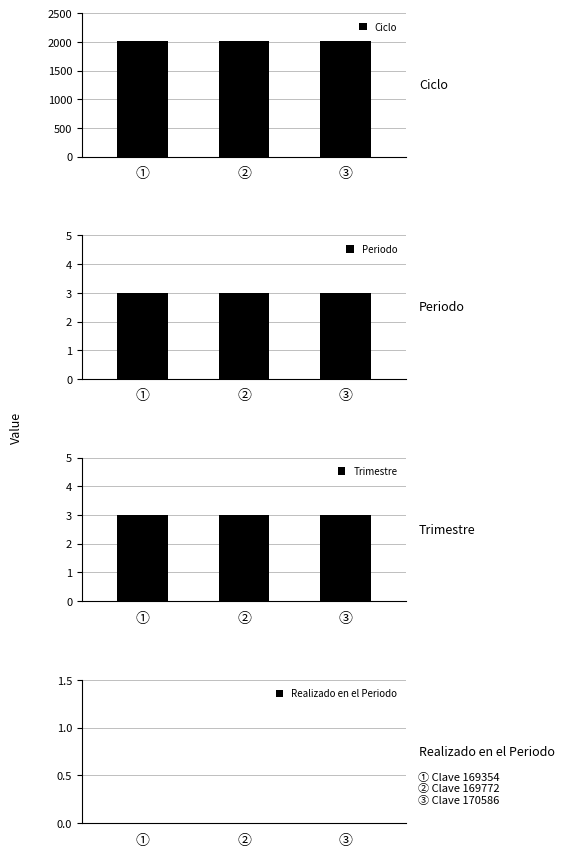

Which series has the largest total across all categories?

Ciclo